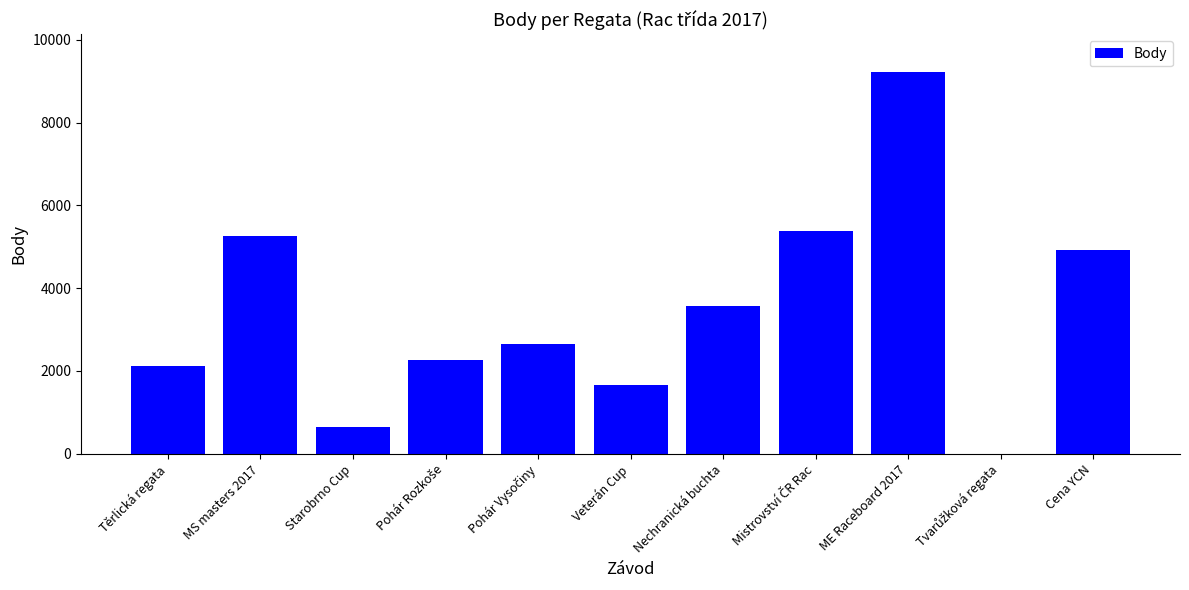

Which label corresponds to the largest value in the chart?

ME Raceboard 2017